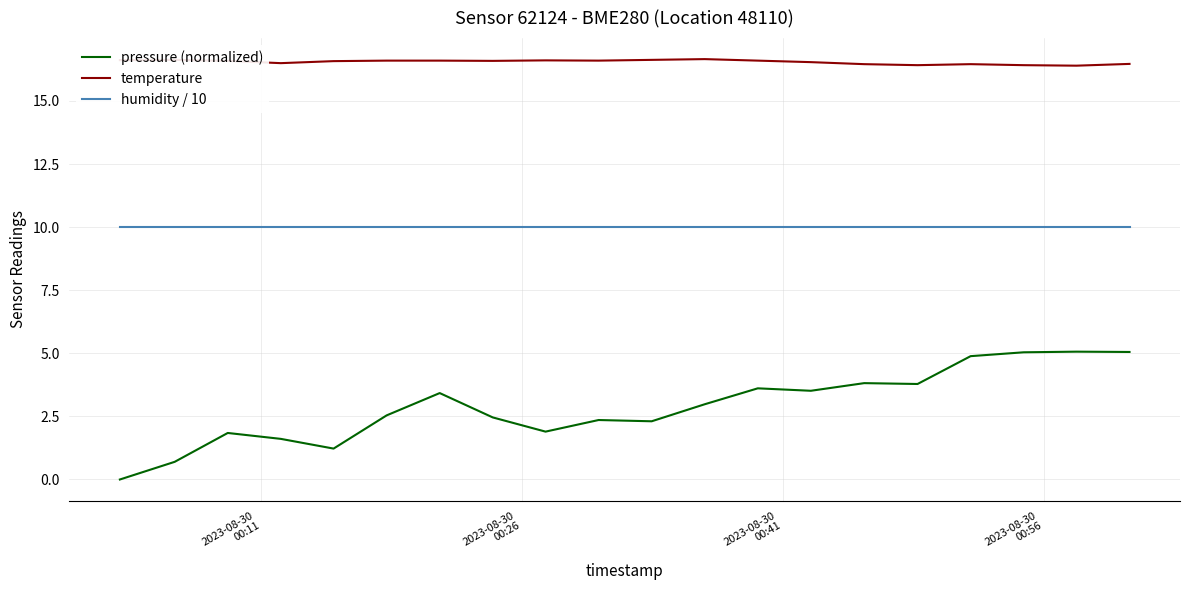

Rank the series by their maximum value, from lowest to highest.

pressure (normalized), humidity / 10, temperature